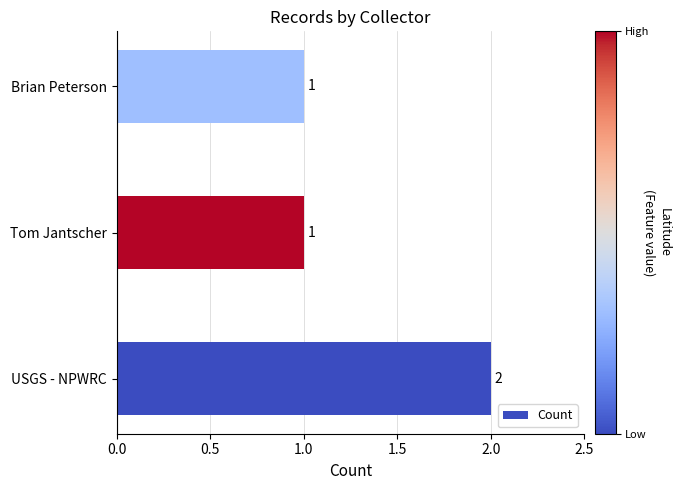

Count the values in the range 1 to 2.

3